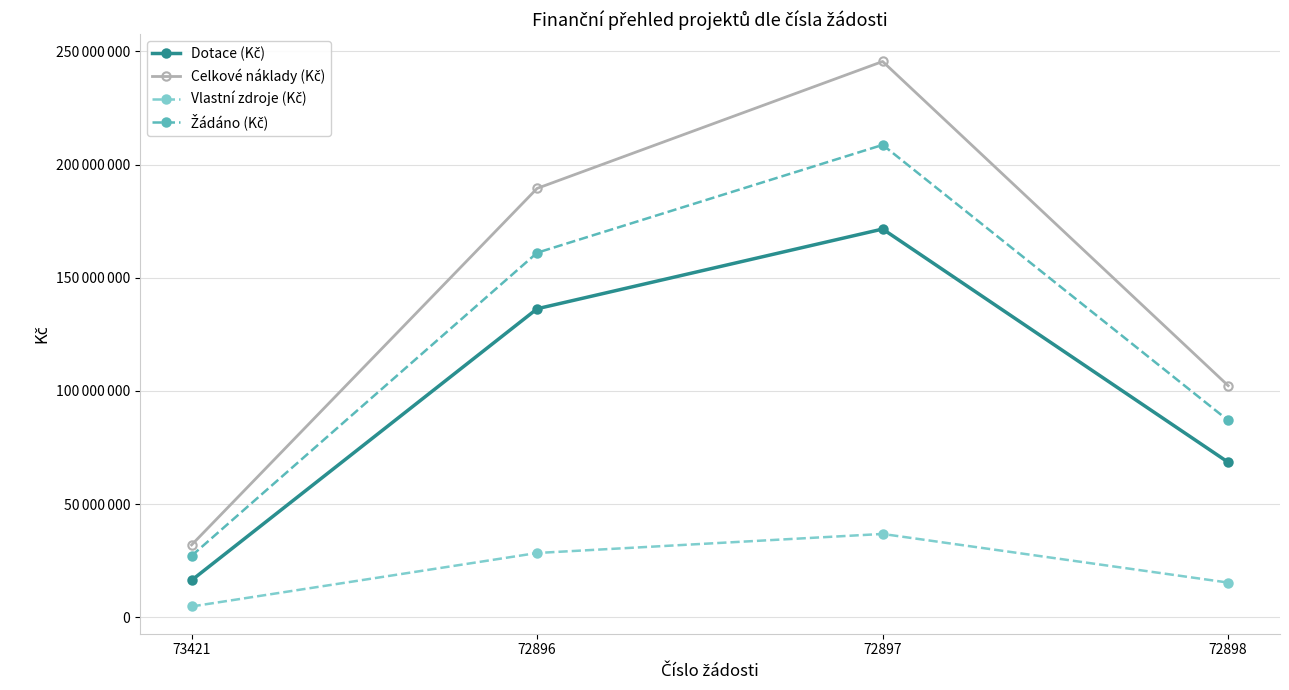

Rank the series at 73421 from highest to lowest value.

Celkové náklady (Kč), Žádáno (Kč), Dotace (Kč), Vlastní zdroje (Kč)